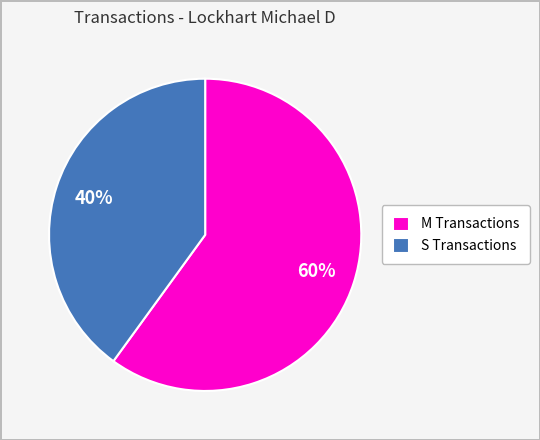

What is the ratio of the value at S Transactions to the value at M Transactions?

0.7